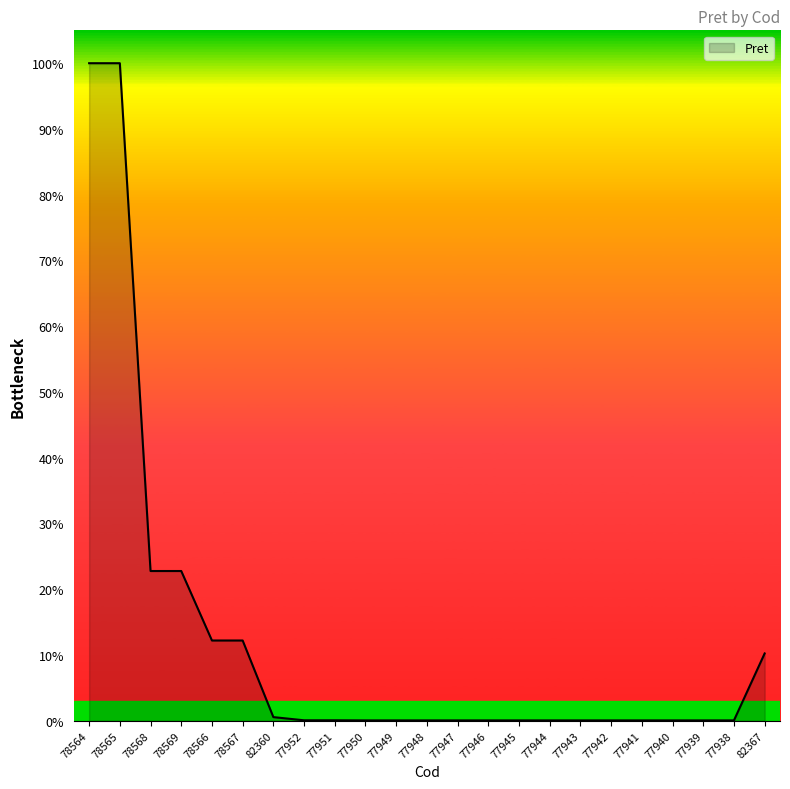

Between 78568 and 77948, which is larger?

78568